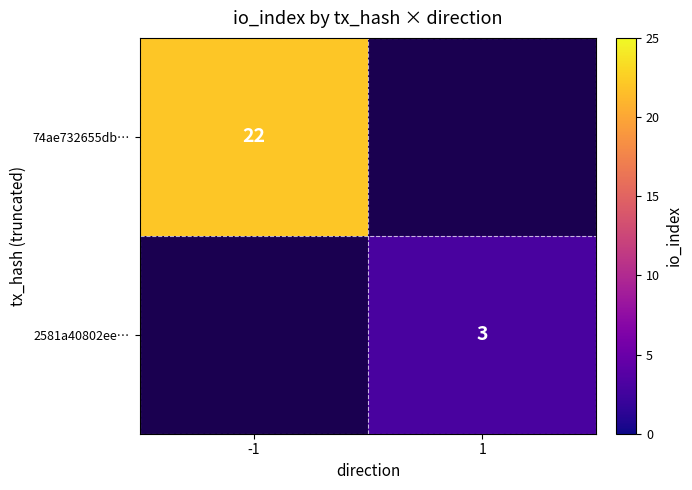

The 2581a40802ee… series shows 2 at 1. True or false?

False